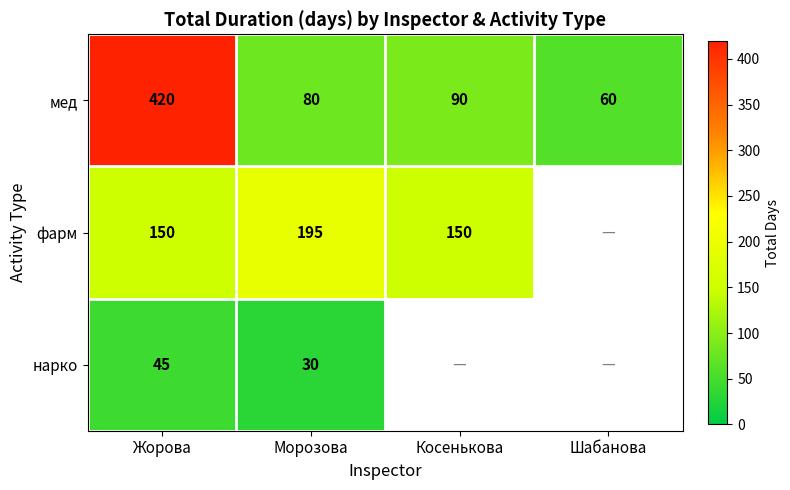

At how many categories does at least one series exceed 45?

4